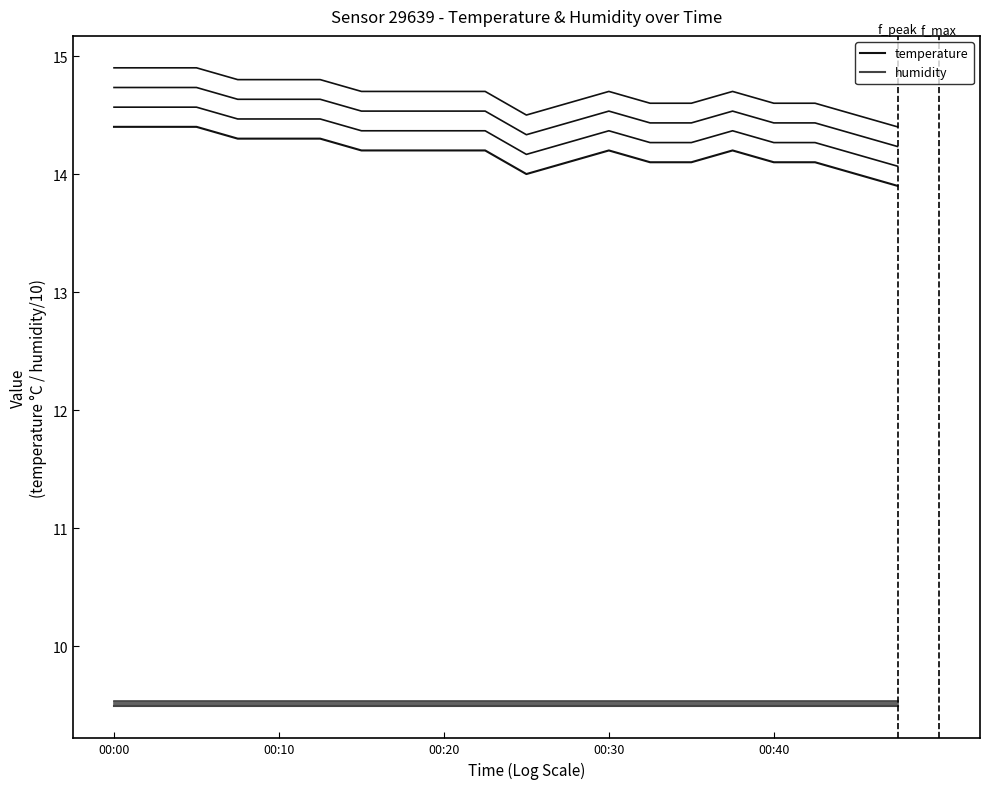

Reading left to right, extract all data points from this chart.

00:00=14.4	00:03=14.4	00:05=14.4	00:08=14.3	00:10=14.3	00:13=14.3	00:15=14.2	00:17=14.2	00:20=14.2	00:22=14.2	00:25=14.0	00:27=14.1	00:30=14.2	00:32=14.1	00:35=14.1	00:37=14.2	00:40=14.1	00:42=14.1	00:45=14.0	00:47=13.9